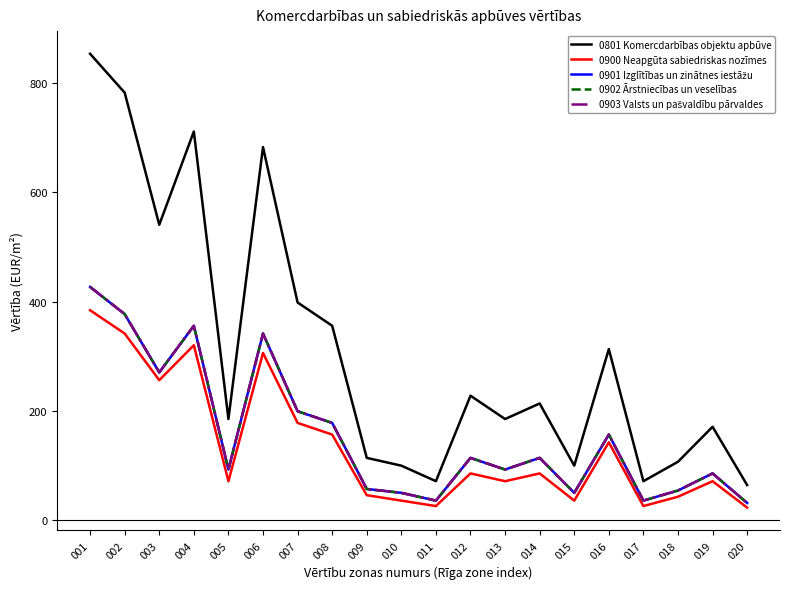

Where is the first local maximum for 0900 Neapgūta sabiedriskas nozīmes?

004